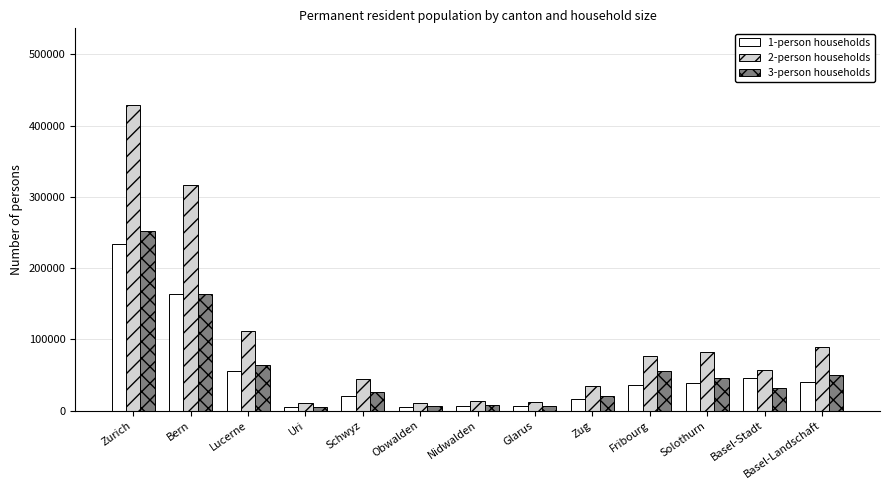

What is the value of the 1-person households bar at the 3rd from the left?

55500